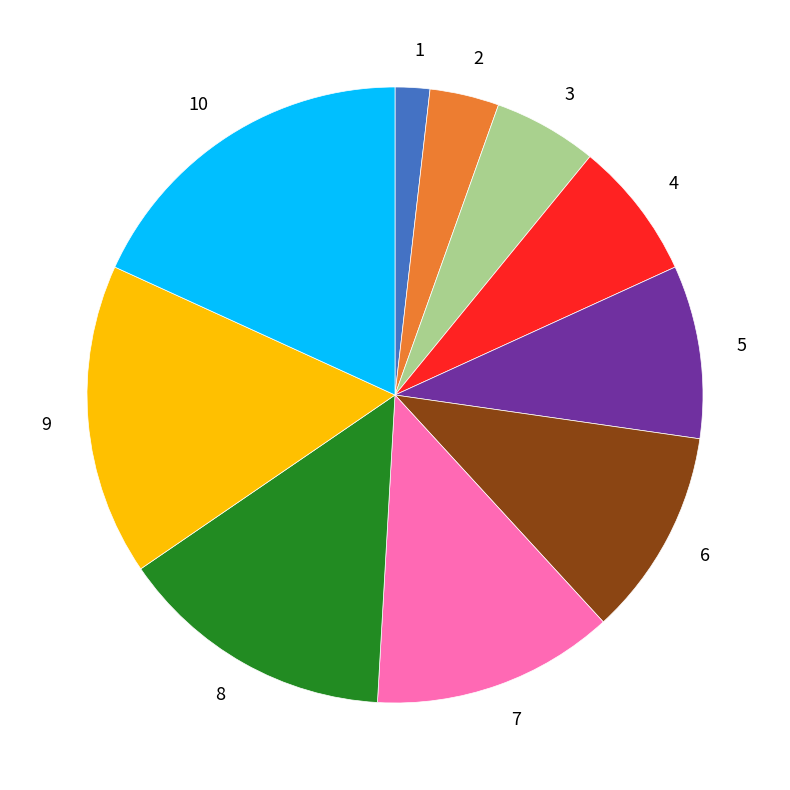

Is it true that 10 is 18% of the pie?

True